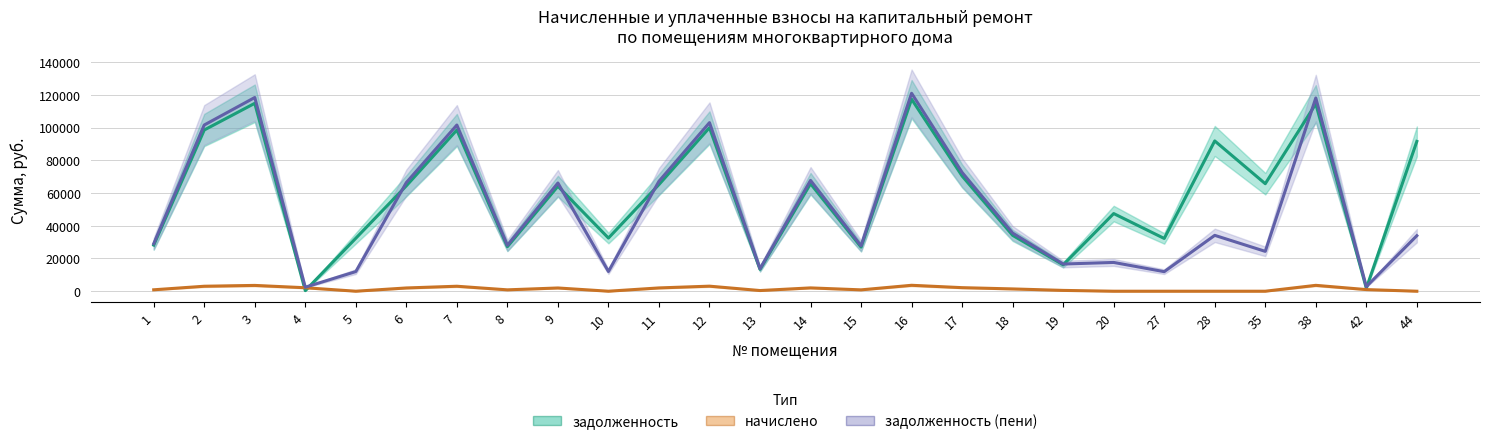

Read the задолженность (пени) value at 44.

33933.7